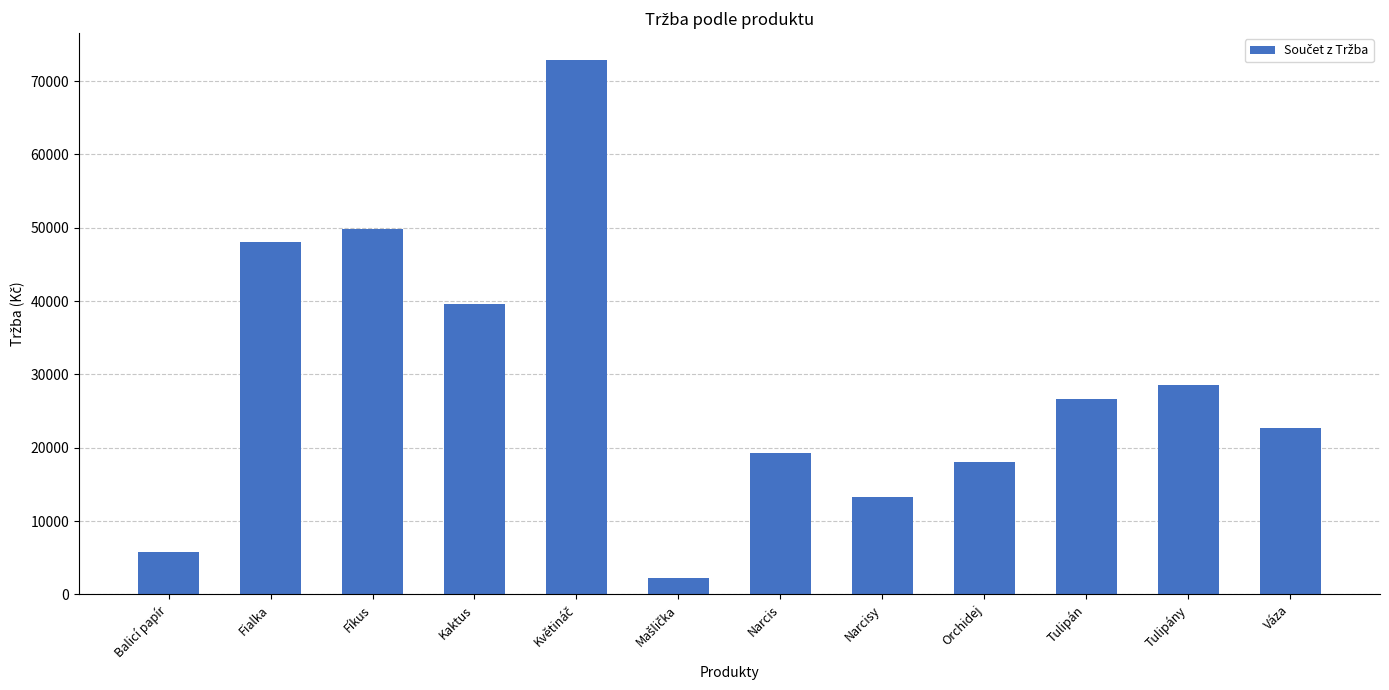

True or false: the data shows 18030 at Orchidej.

True